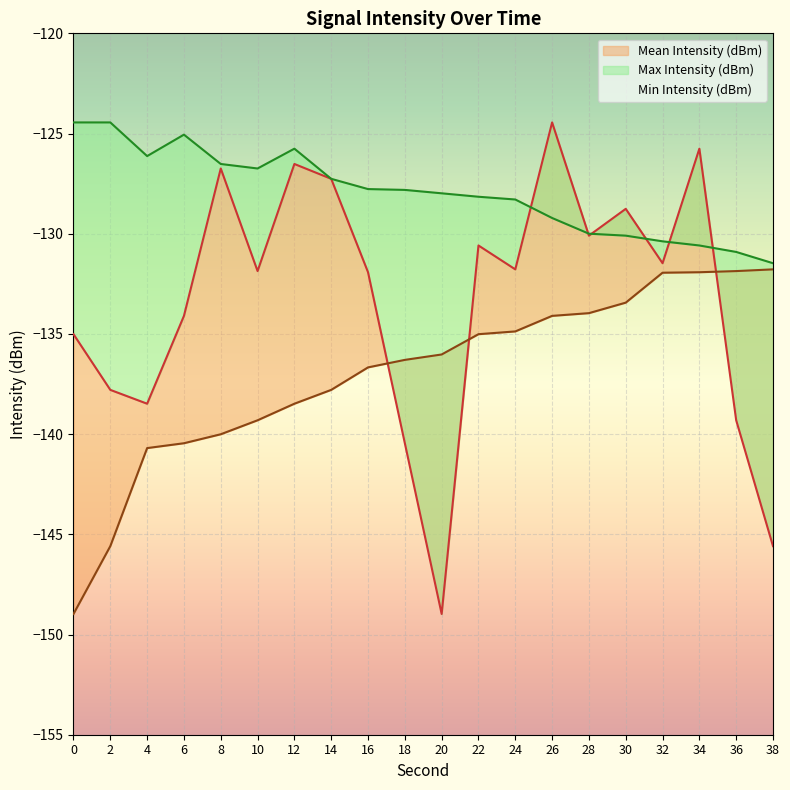

What is the lowest value of the Max Intensity (dBm) series?

-131.5